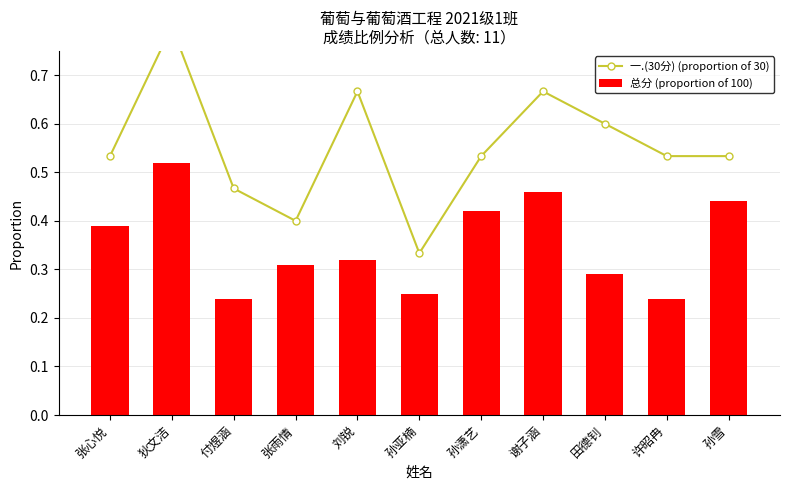

What is the difference between the 总分 (proportion of 100) values at 谢子涵 and 付煜涵?

0.2